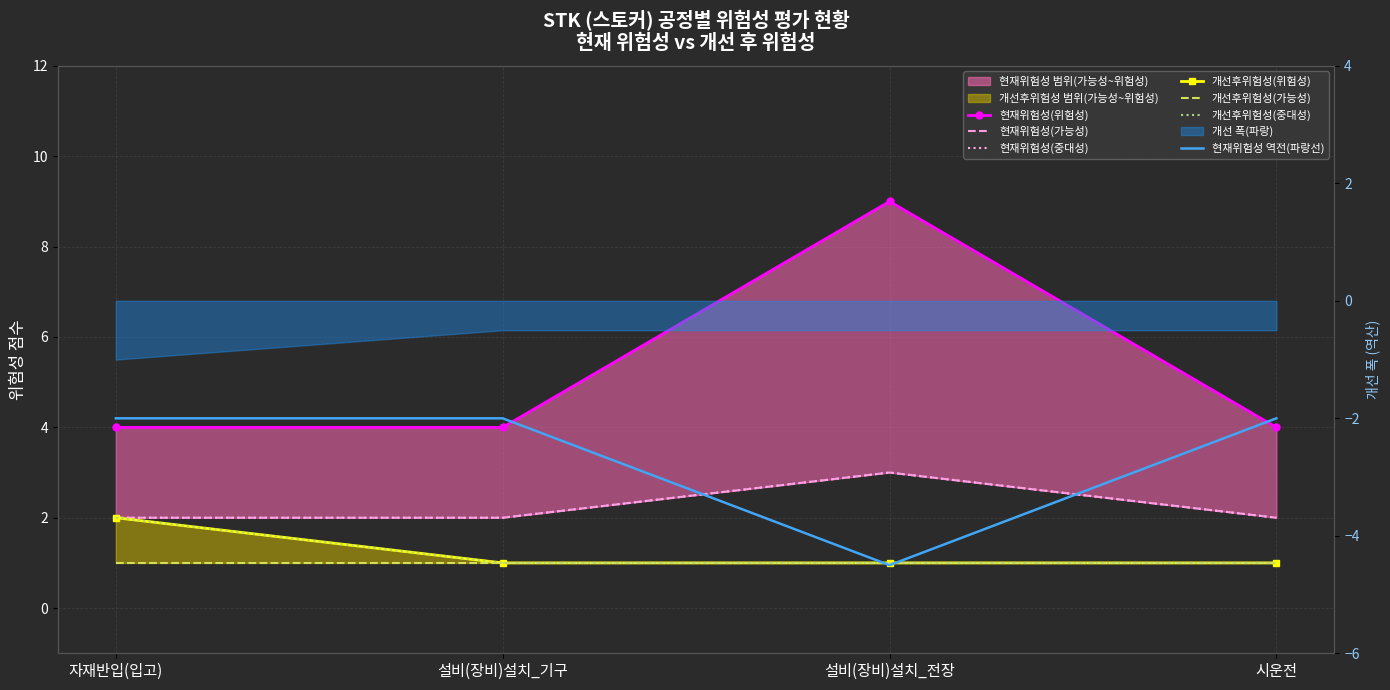

Where is 현재위험성(가능성) nearest to the value 6?

자재반입(입고)